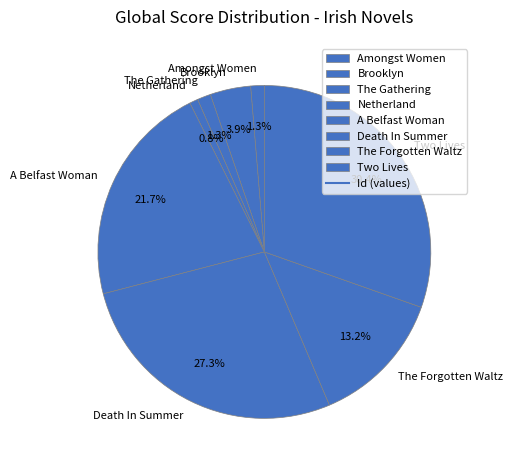

Which category has the biggest portion of the pie?

Two Lives